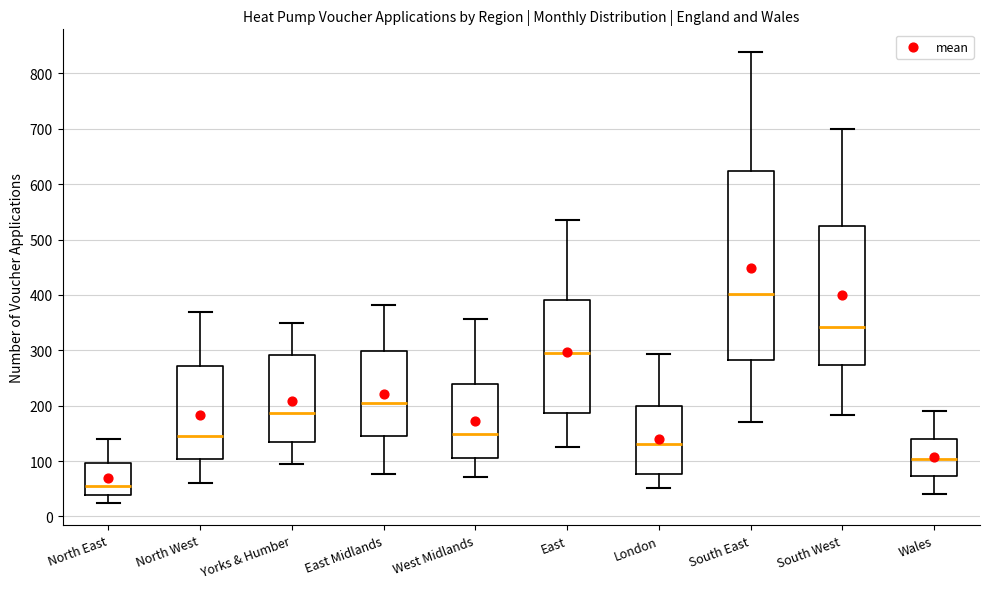

Which box's median line is the lowest?

North East